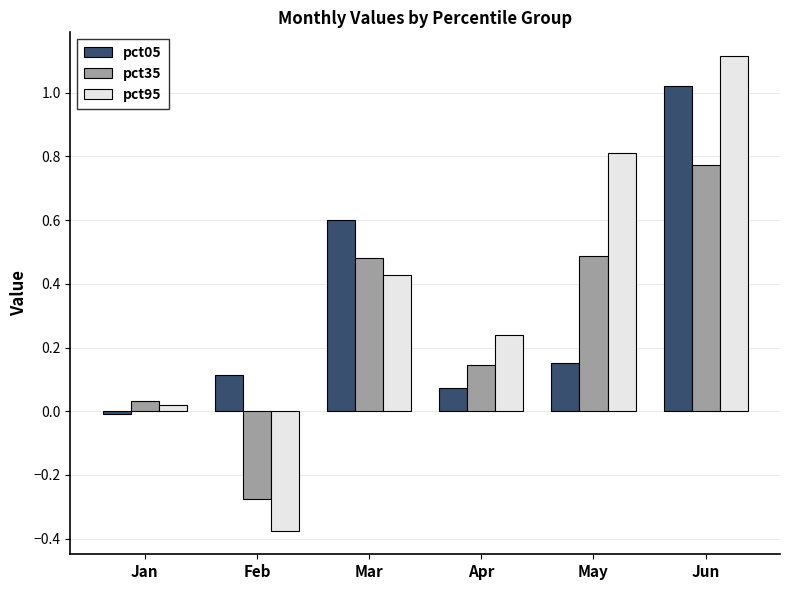

What is the difference between the second highest and minimum values in the pct95 series?

1.2